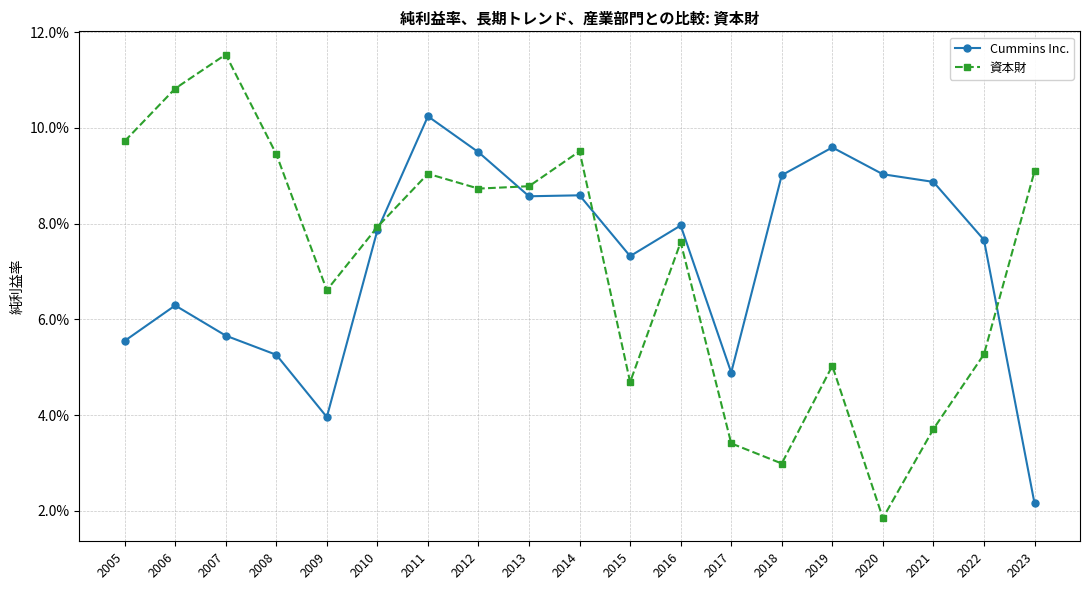

Does the chart have visible grid lines?

Yes